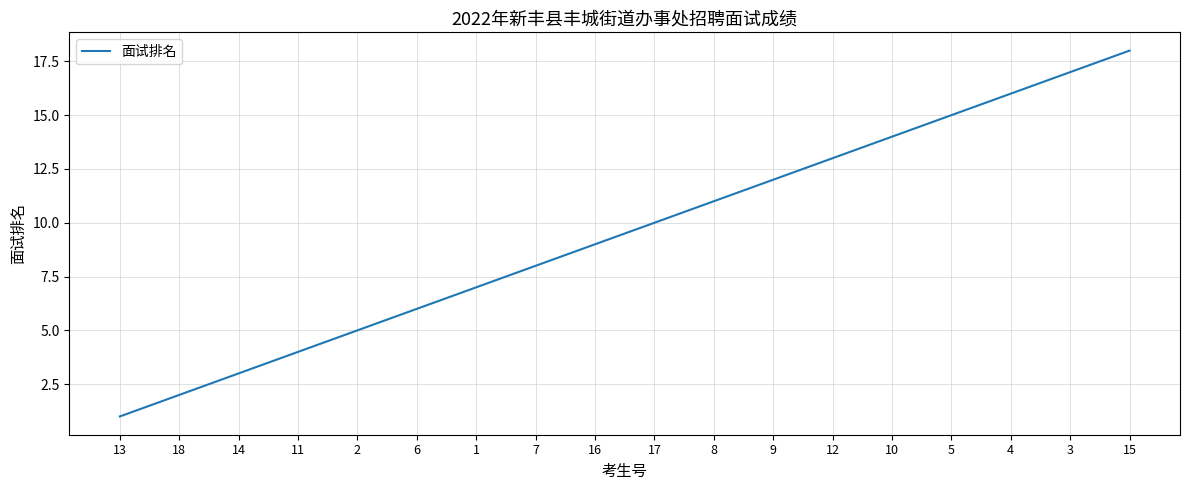

Reading right to left, transcribe all the data shown in this chart.

15=18	3=17	4=16	5=15	10=14	12=13	9=12	8=11	17=10	16=9	7=8	1=7	6=6	2=5	11=4	14=3	18=2	13=1